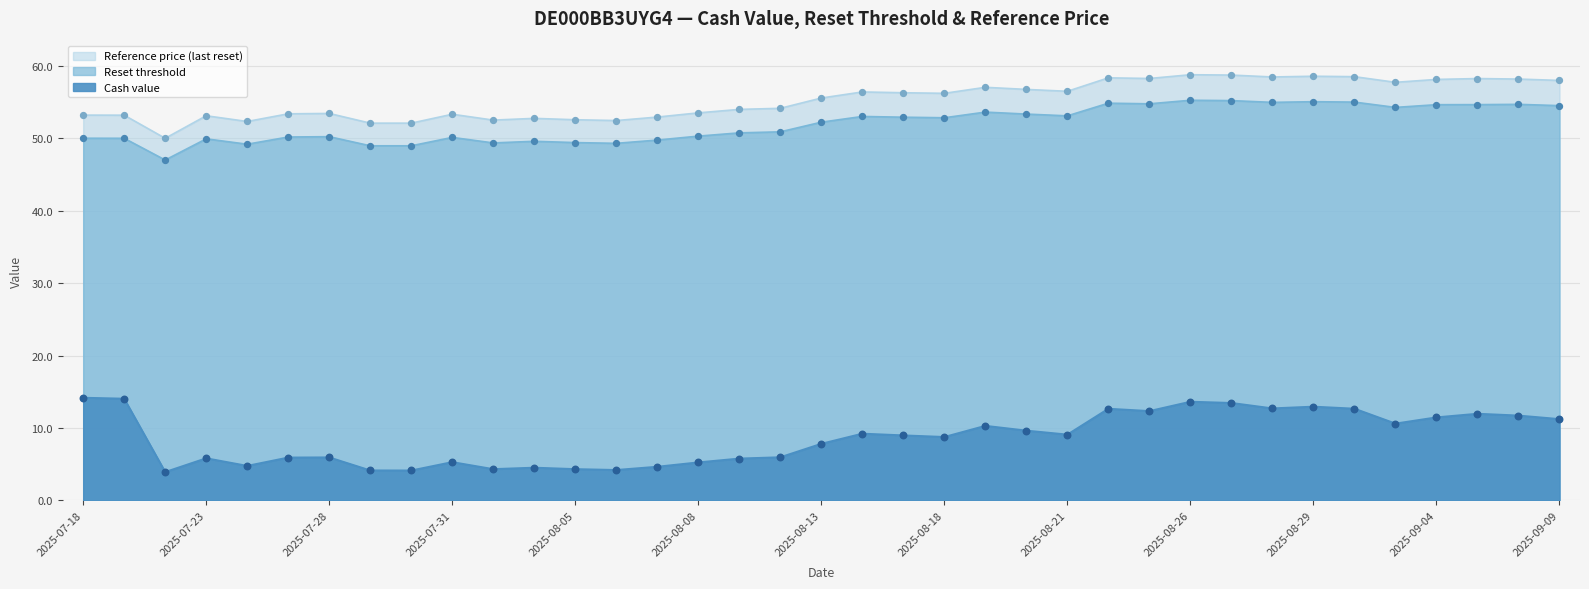

Which series reaches the minimum Y coordinate?

Cash value